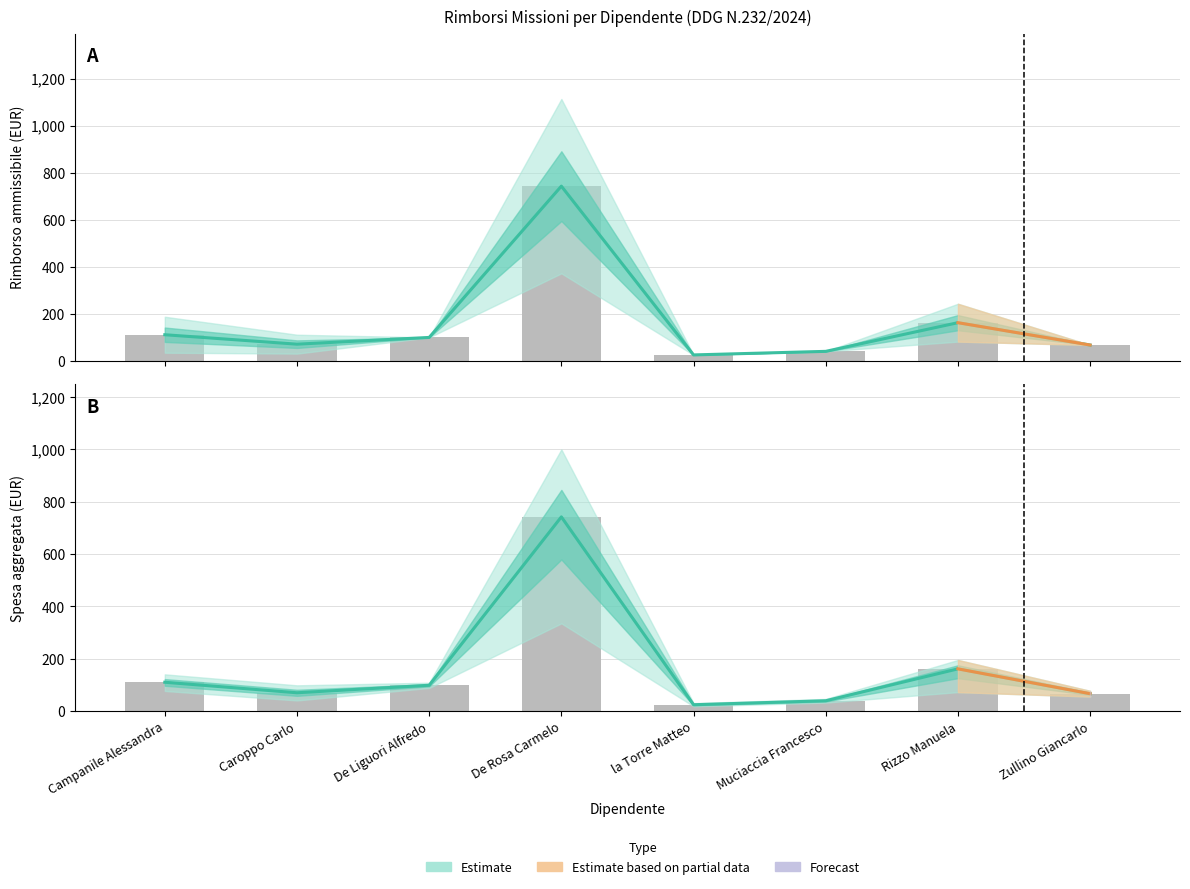

What is the difference between the maximum and minimum values in the Rimborso ammissibile series?

718.1